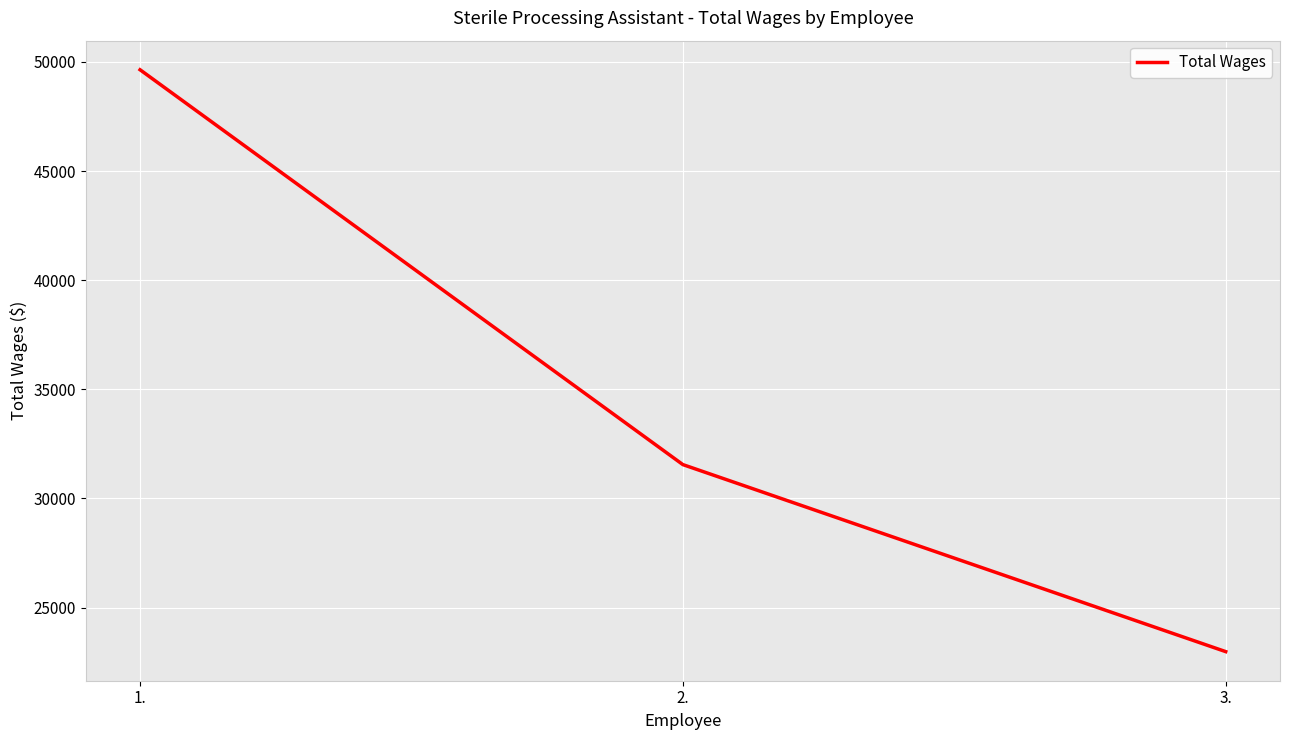

How many distinct data groups are displayed?

1